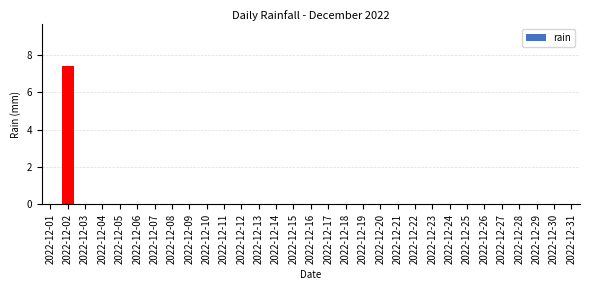

Is it true that the value at 2022-12-27 is 0.0?

True